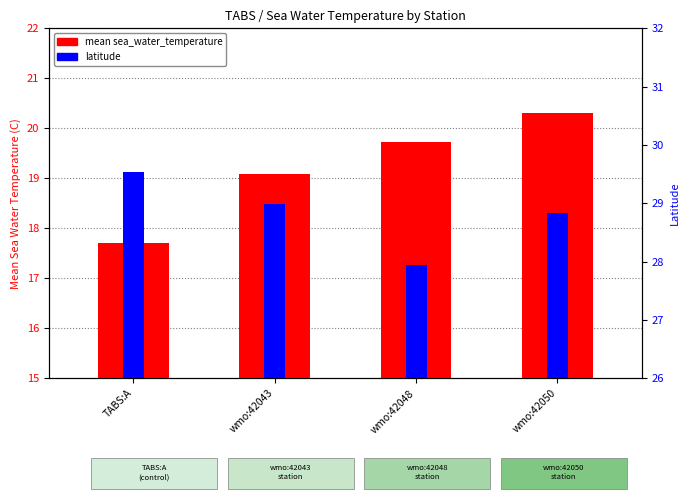

Which series has the largest total across all categories?

latitude